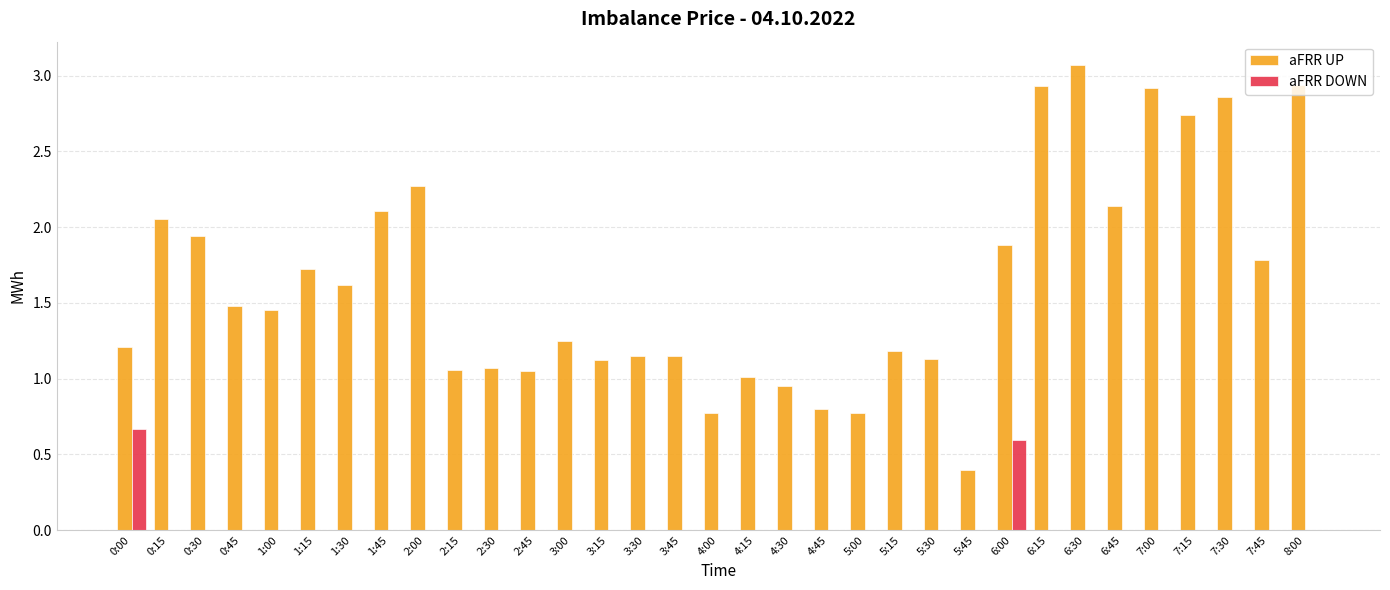

What is the spread (max minus min) of values at 4:00?

0.8